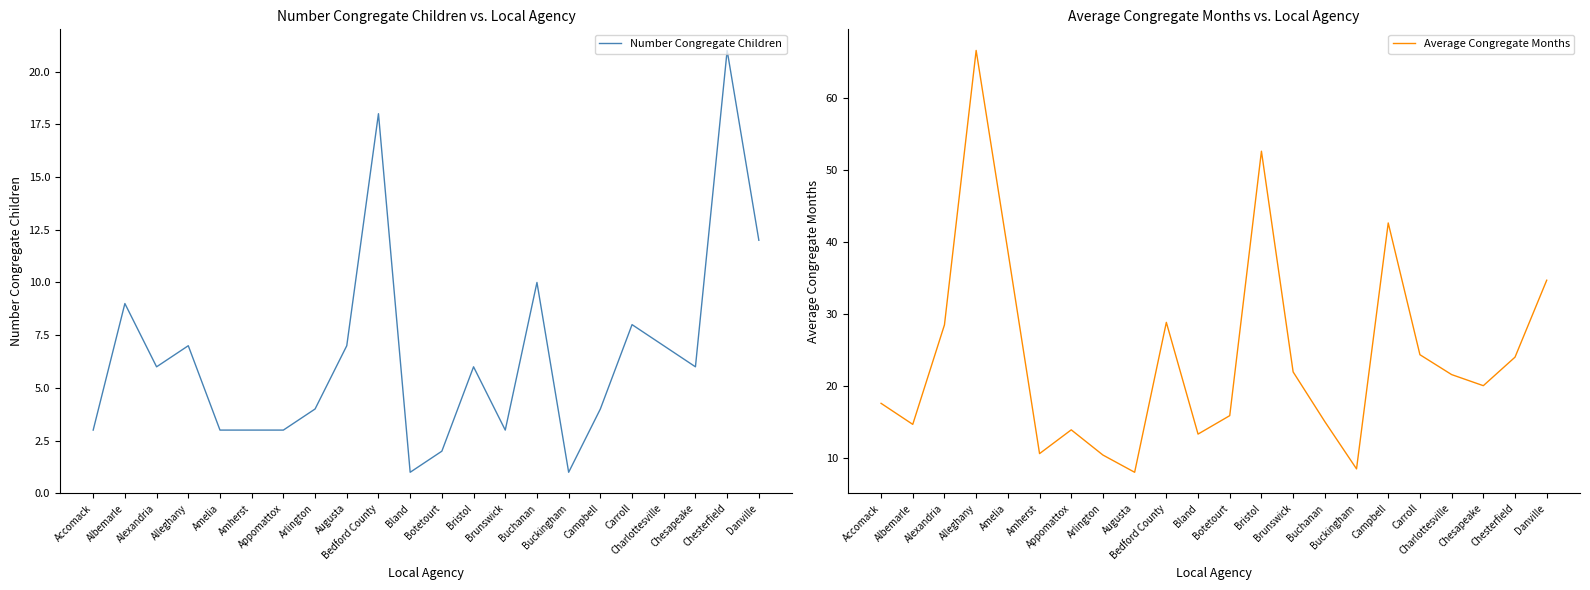

Between Amherst and Chesterfield, which series saw the biggest shift?

Number Congregate Children